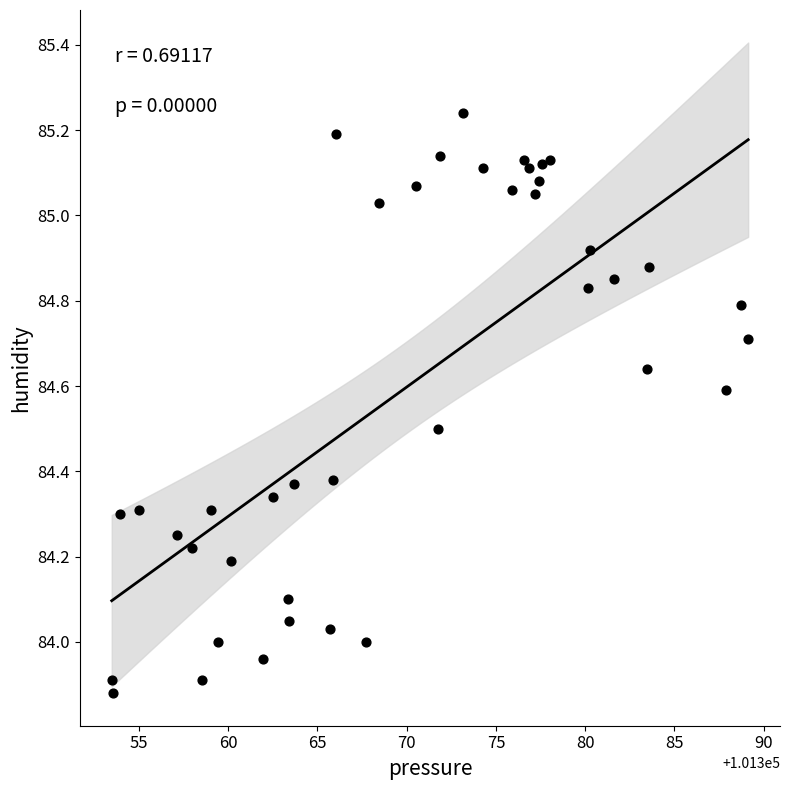

What is the range of X values (max minus min)?

35.7